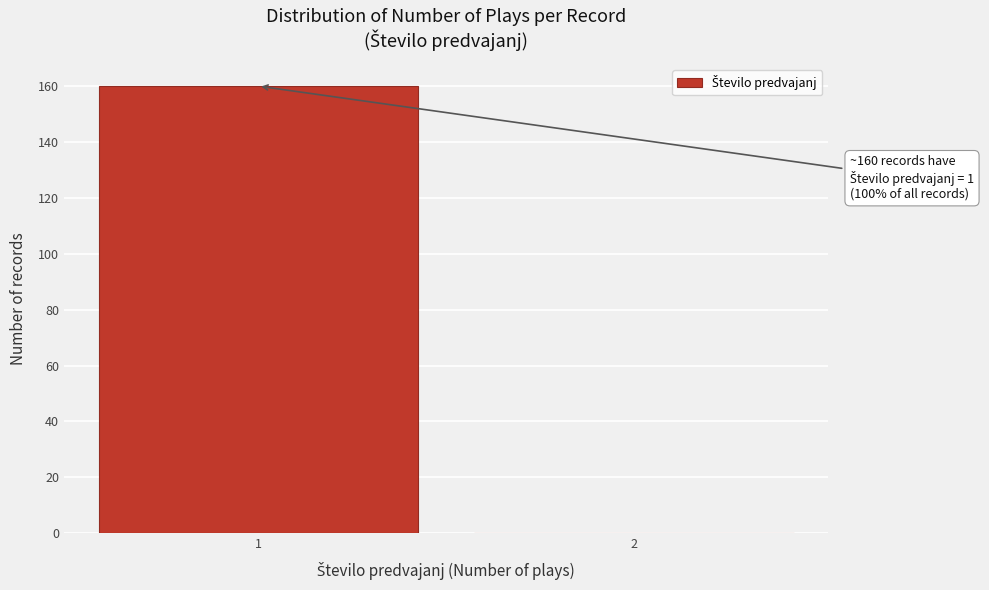

Reading left to right, list all the values displayed in this chart.

1=160	2=0